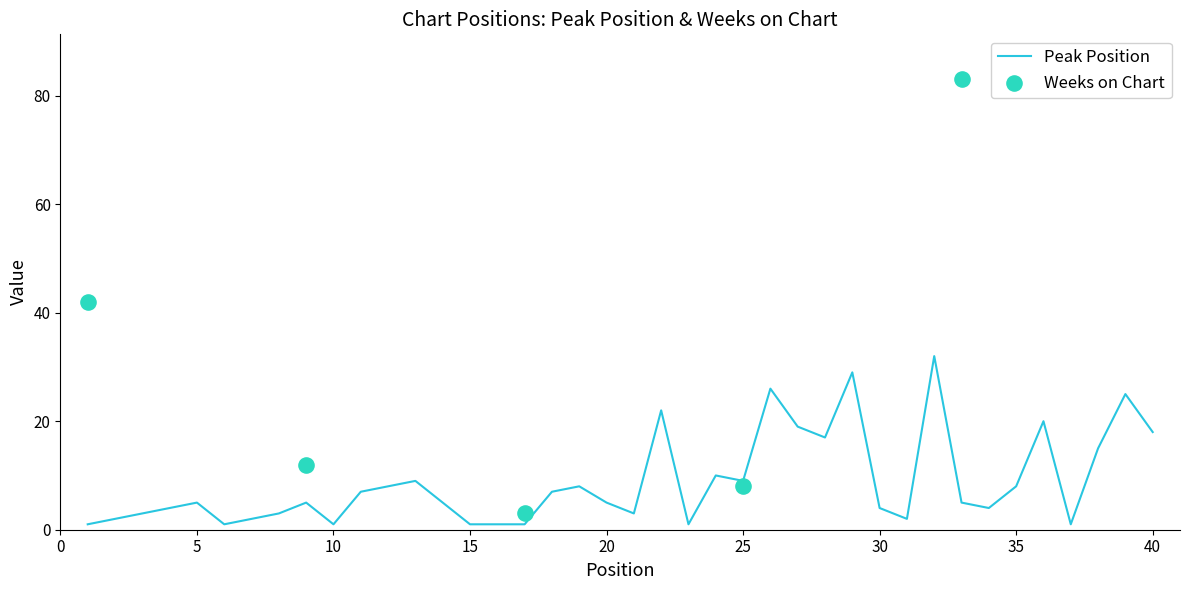

What is the change in value from 8 to 25?

+6